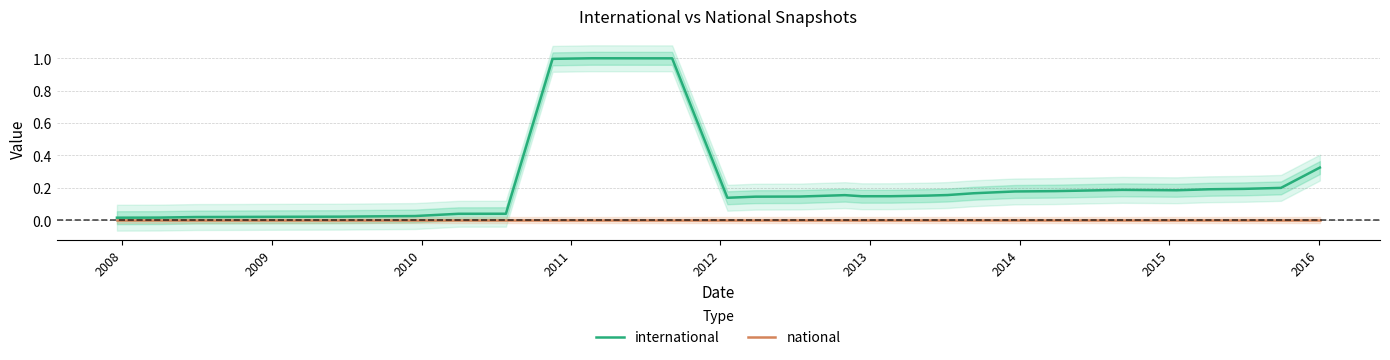

How many series are shown in this chart?

2